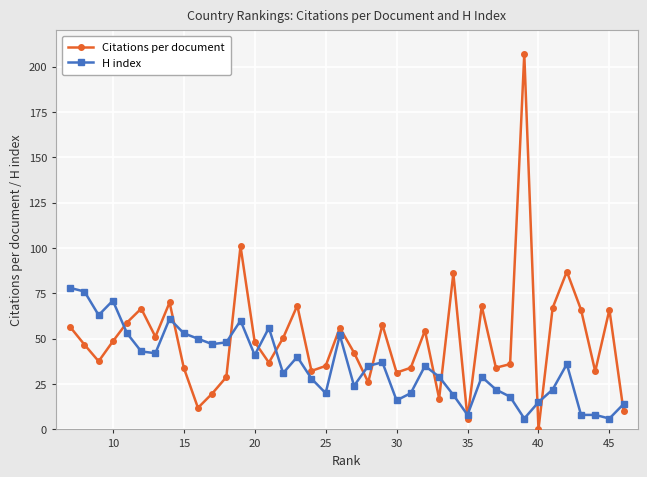

What is the total value across all series at 30?

47.3